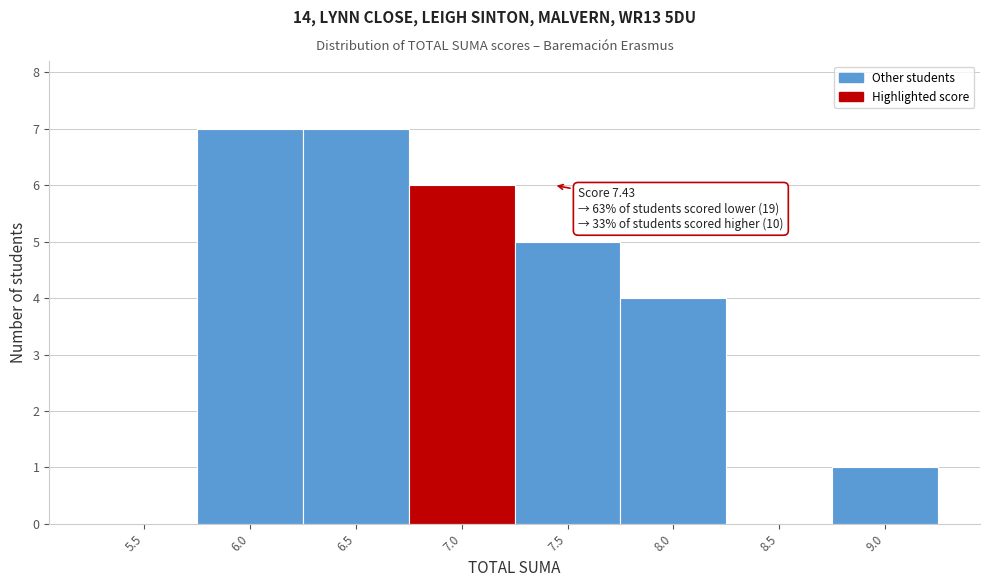

Reading left to right, list all the values displayed in this chart.

5.5=0	6.0=7	6.5=7	7.0=6	7.5=5	8.0=4	8.5=0	9.0=1